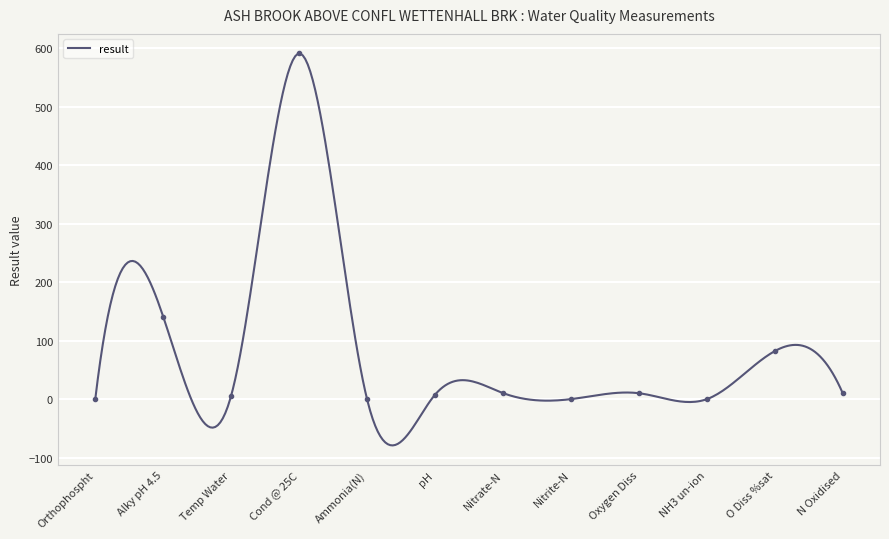

Reading right to left, what are all the values shown in this chart?

10.6	82.1	0.0	10.2	0.1	10.5	7.6	0.1	591.0	6.1	141.0	0.3